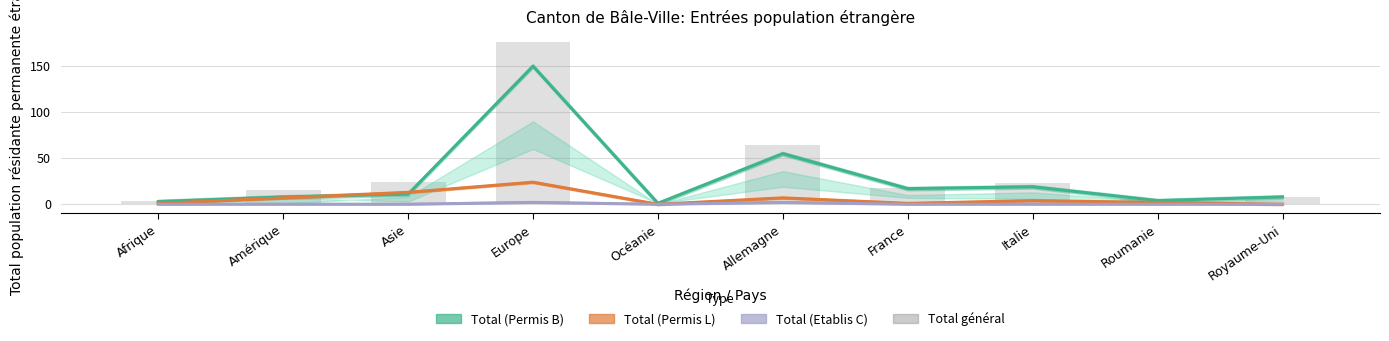

True or false: Total général has a value of 9 at Roumanie.

False